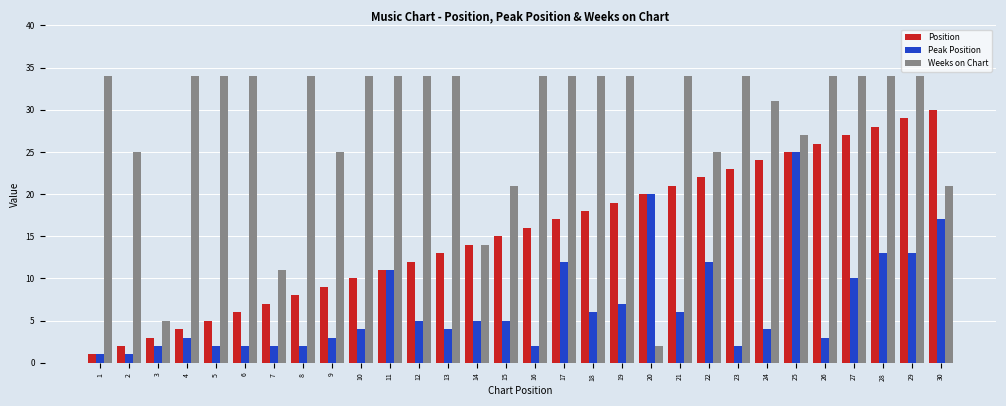

How many values in the Weeks on Chart series are below 34?

11